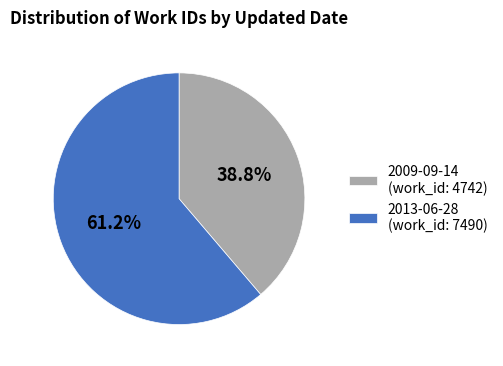

To the nearest percent, what is the average slice percentage?

50%